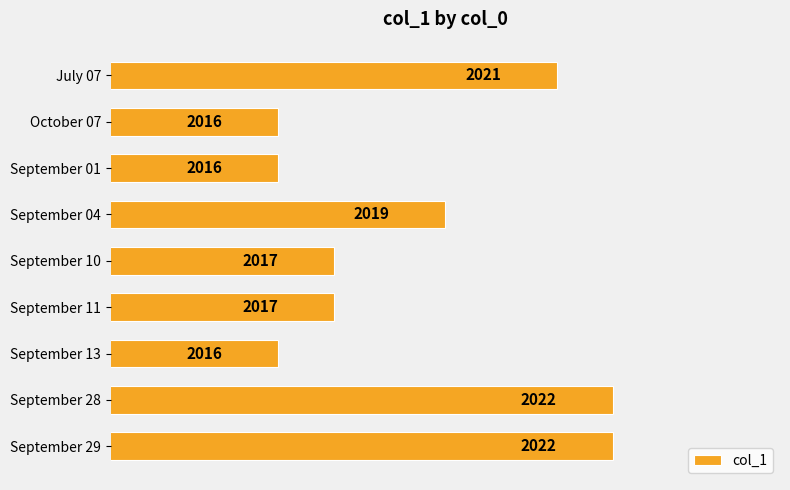

What is the average value?

2018